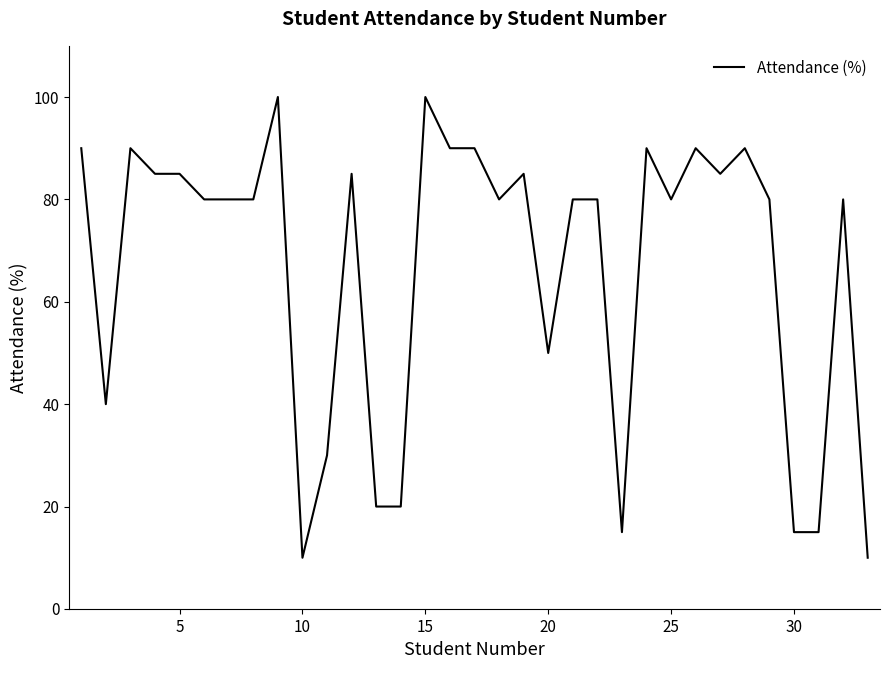

What is the minimum value shown in the chart?

10